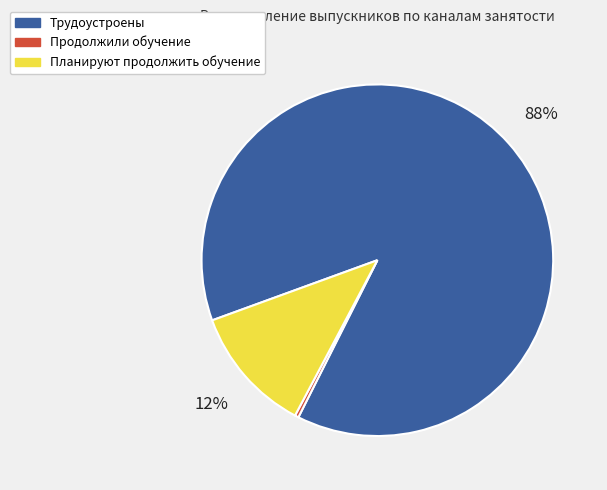

Do Трудоустроены and Продолжили обучение together represent more than half of the pie?

Yes